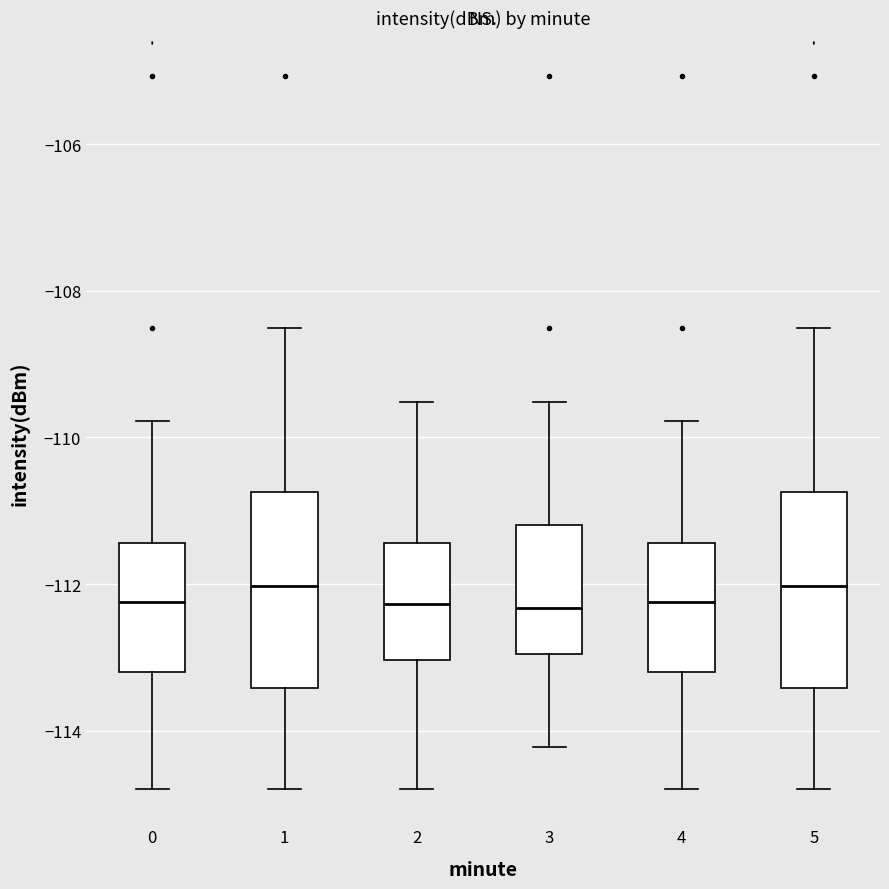

Reading left to right, read every box against the y-axis: the position of its median line, the range the box covers, and the ends of its whiskers. The values are not printed on the chart, so give them approximately, as read against the axis.

0: median -112.2, box -113.2 to -111.4, whiskers -114.8 to -109.8
1: median -112.0, box -113.4 to -110.8, whiskers -114.8 to -108.6
2: median -112.2, box -113.0 to -111.4, whiskers -114.8 to -109.6
3: median -112.4, box -113.0 to -111.2, whiskers -114.2 to -109.6
4: median -112.2, box -113.2 to -111.4, whiskers -114.8 to -109.8
5: median -112.0, box -113.4 to -110.8, whiskers -114.8 to -108.6